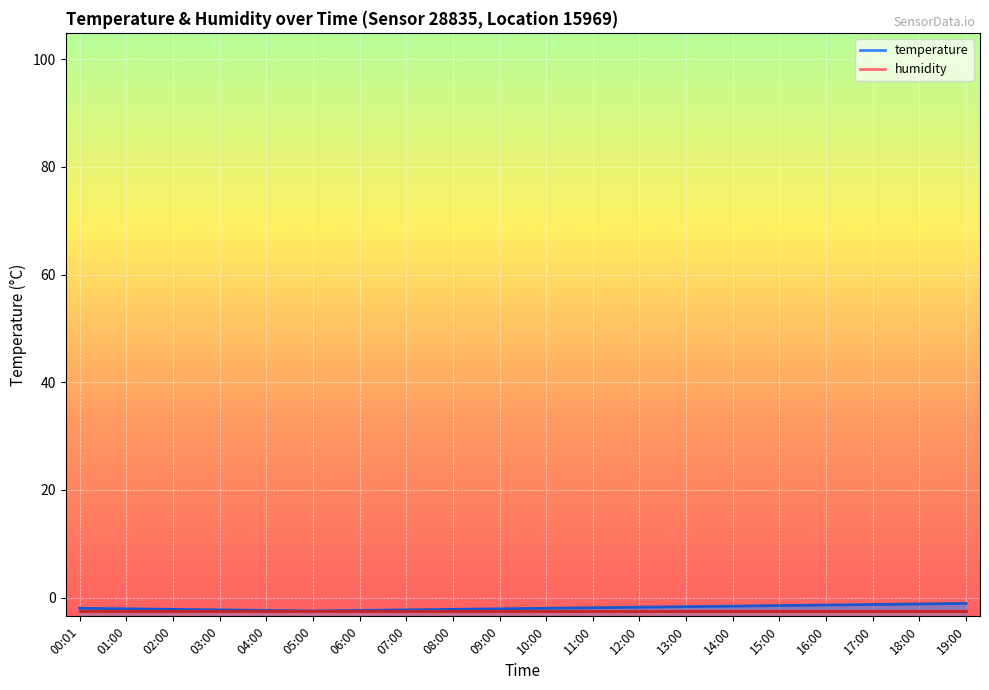

What is the value of the 7th point from the left?

-2.4